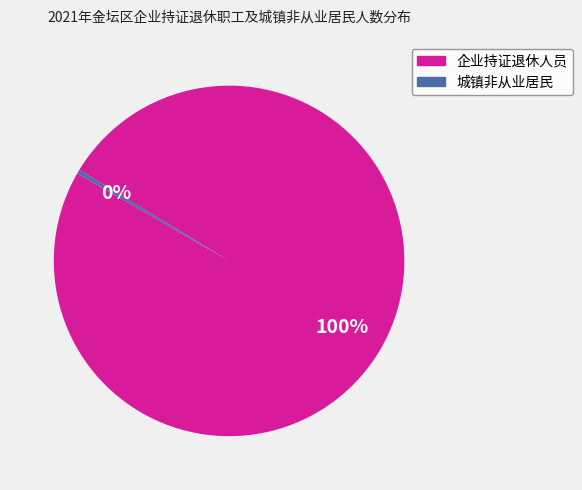

To the nearest percent, what is the combined percentage of 城镇非从业居民 and 企业持证退休人员?

100%